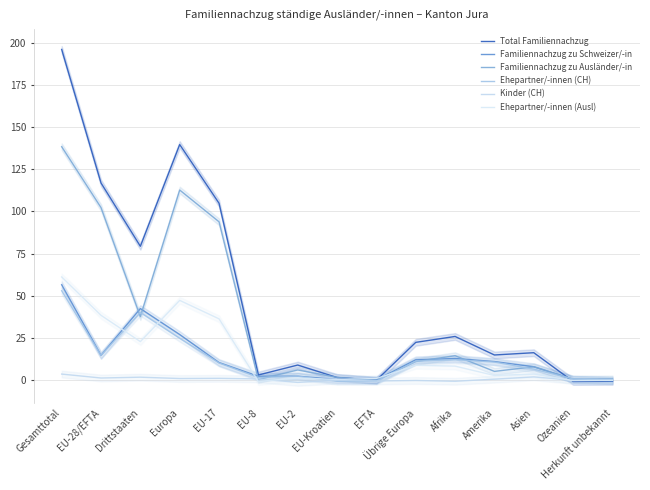

List the labels in order of Total Familiennachzug value, largest first.

Gesamttotal, Europa, EU-28/EFTA, EU-17, Drittstaaten, Afrika, Übrige Europa, Asien, Amerika, EU-2, EU-8, EU-Kroatien, EFTA, Herkunft unbekannt, Ozeanien